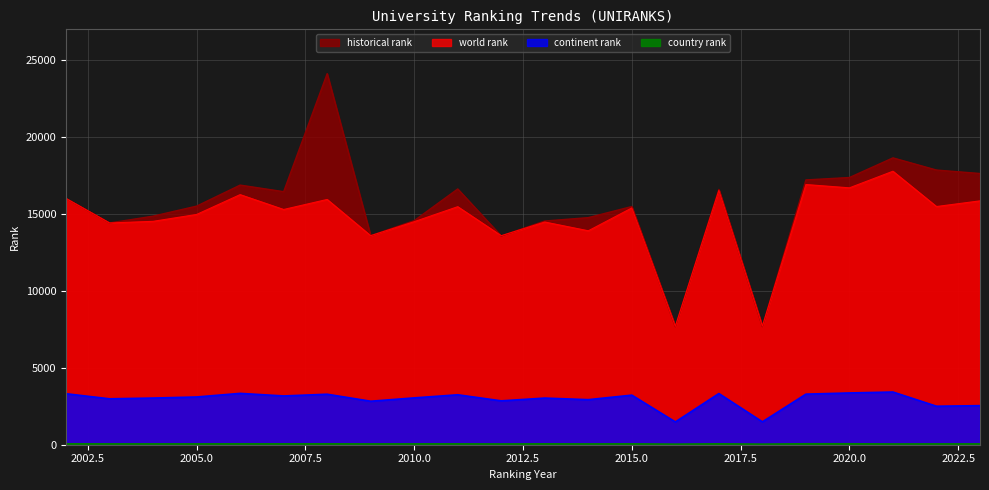

Rank the series by their maximum value, from highest to lowest.

historical rank, world rank, continent rank, country rank